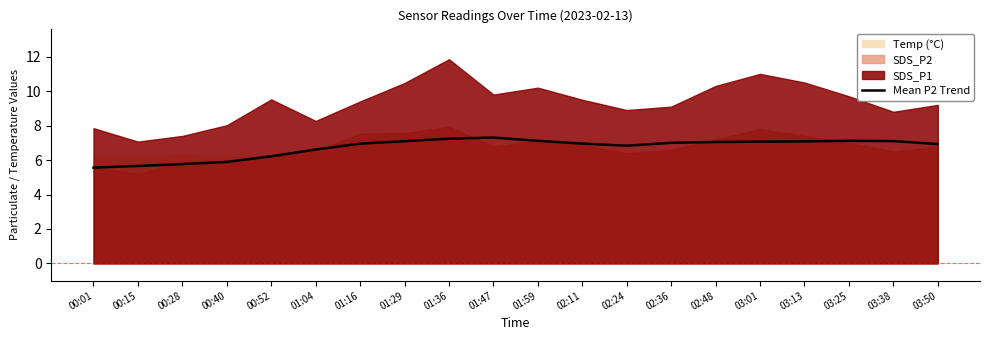

Is it true that the value at 03:38 is 7.1?

True